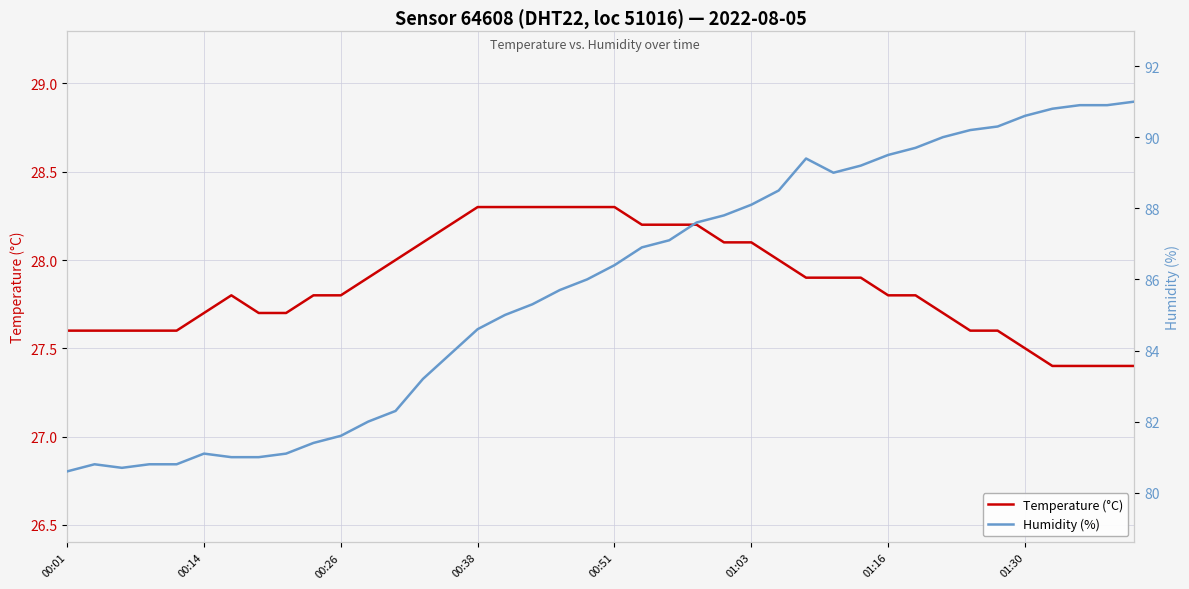

What is the maximum value for Temperature (°C)?

28.3